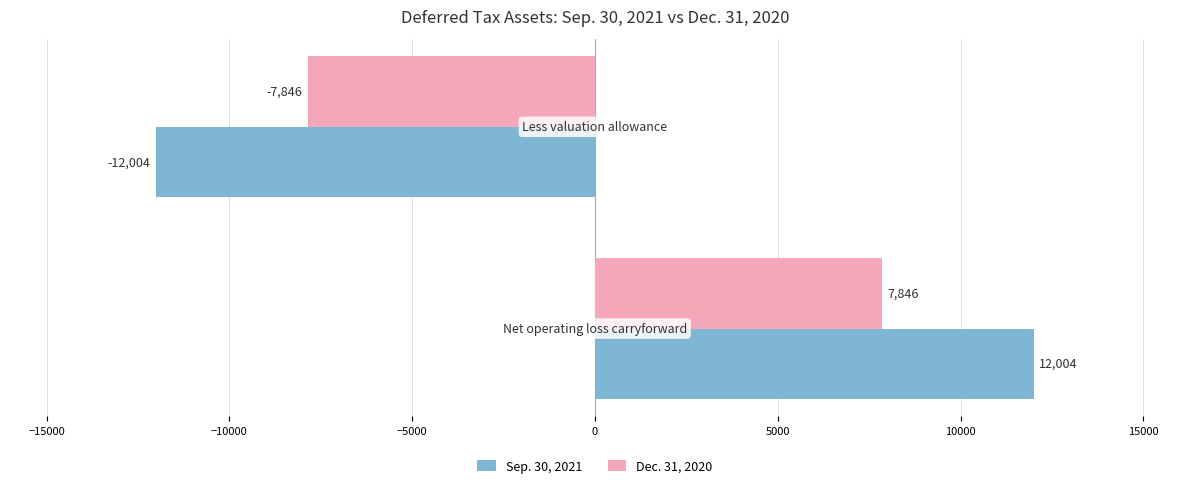

Rank the series by their maximum value, from lowest to highest.

Dec. 31, 2020, Sep. 30, 2021